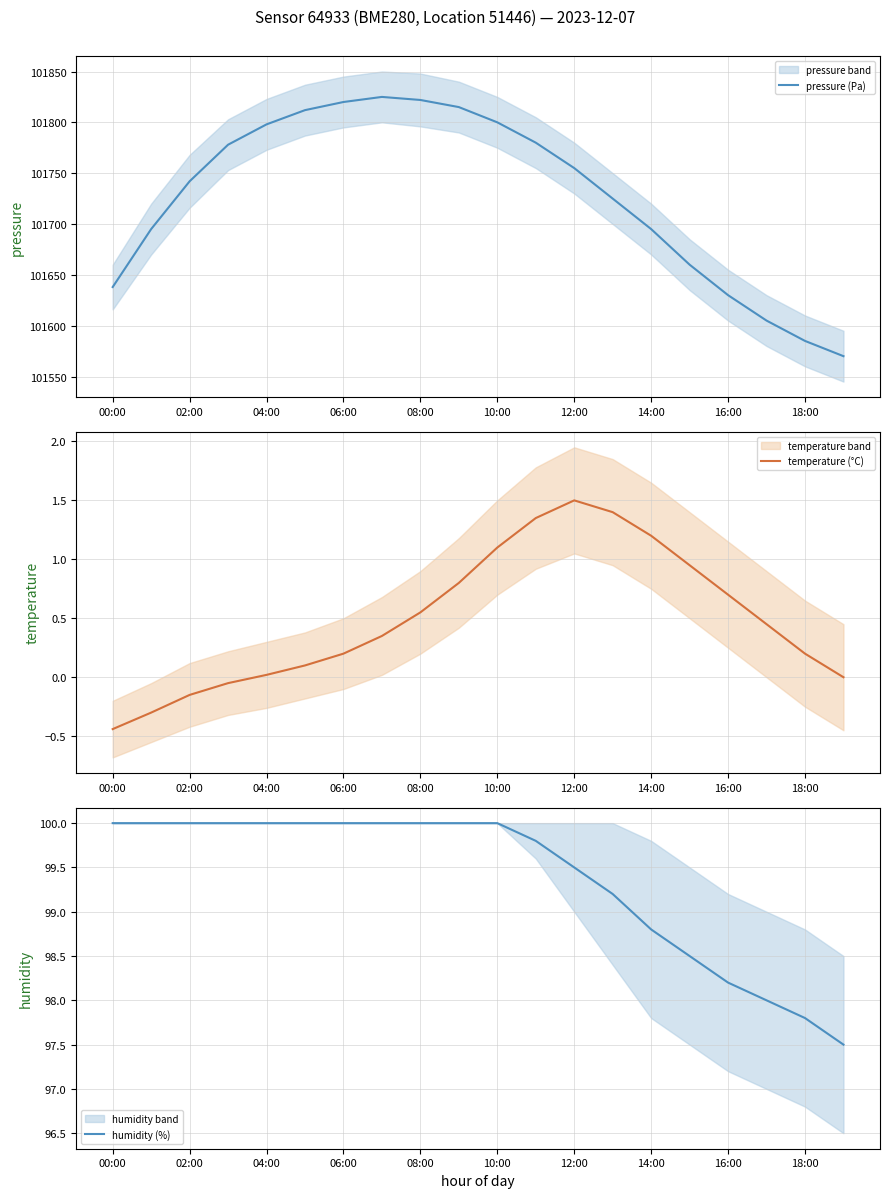

The humidity (%) series shows 100.0 at 06:00. True or false?

True